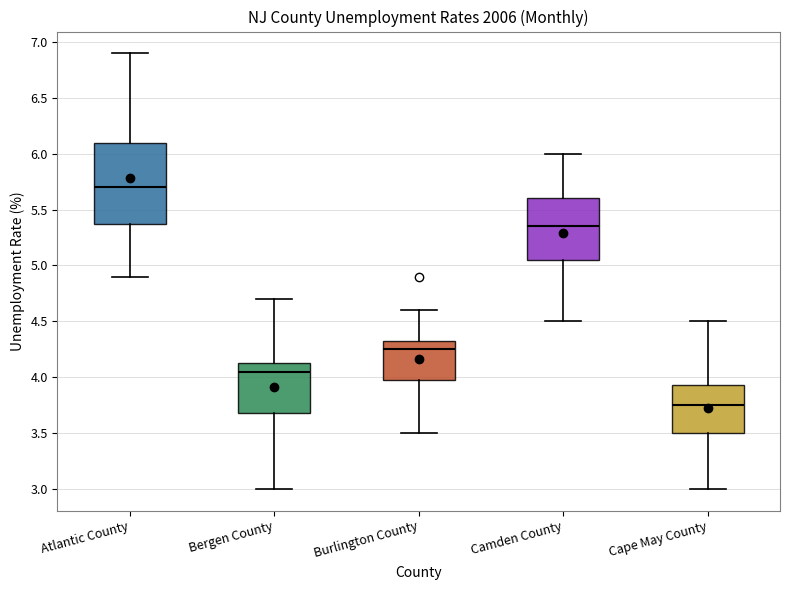

Reading left to right, transcribe this box plot: for each box, give where its median line is, the range the box spans, and where its two whiskers end, as read against the y-axis. The values are not printed on the chart, so give them approximately, as read against the axis.

Atlantic County: median 5.70, box 5.40 to 6.10, whiskers 4.90 to 6.90
Bergen County: median 4.05, box 3.70 to 4.15, whiskers 3.00 to 4.70
Burlington County: median 4.25, box 4.00 to 4.35, whiskers 3.50 to 4.60
Camden County: median 5.35, box 5.05 to 5.60, whiskers 4.50 to 6.00
Cape May County: median 3.75, box 3.50 to 3.95, whiskers 3.00 to 4.50